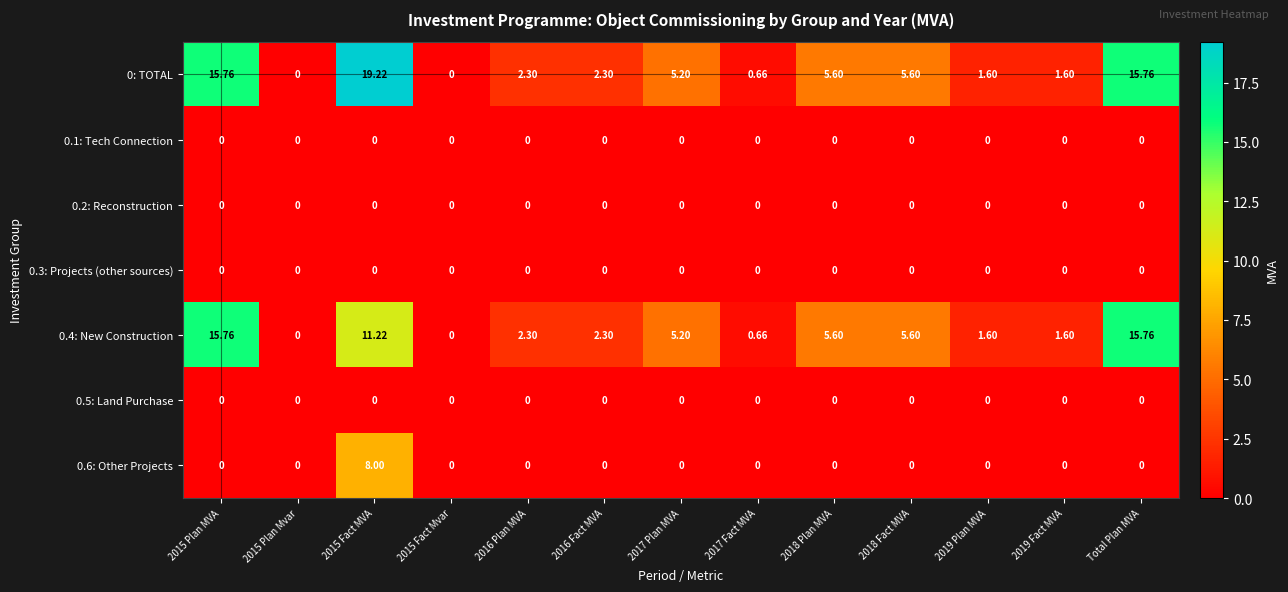

Which series has the largest total across all categories?

0: TOTAL